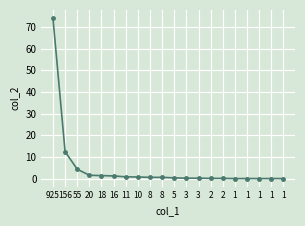

What is the approximate value at 55?

4.4